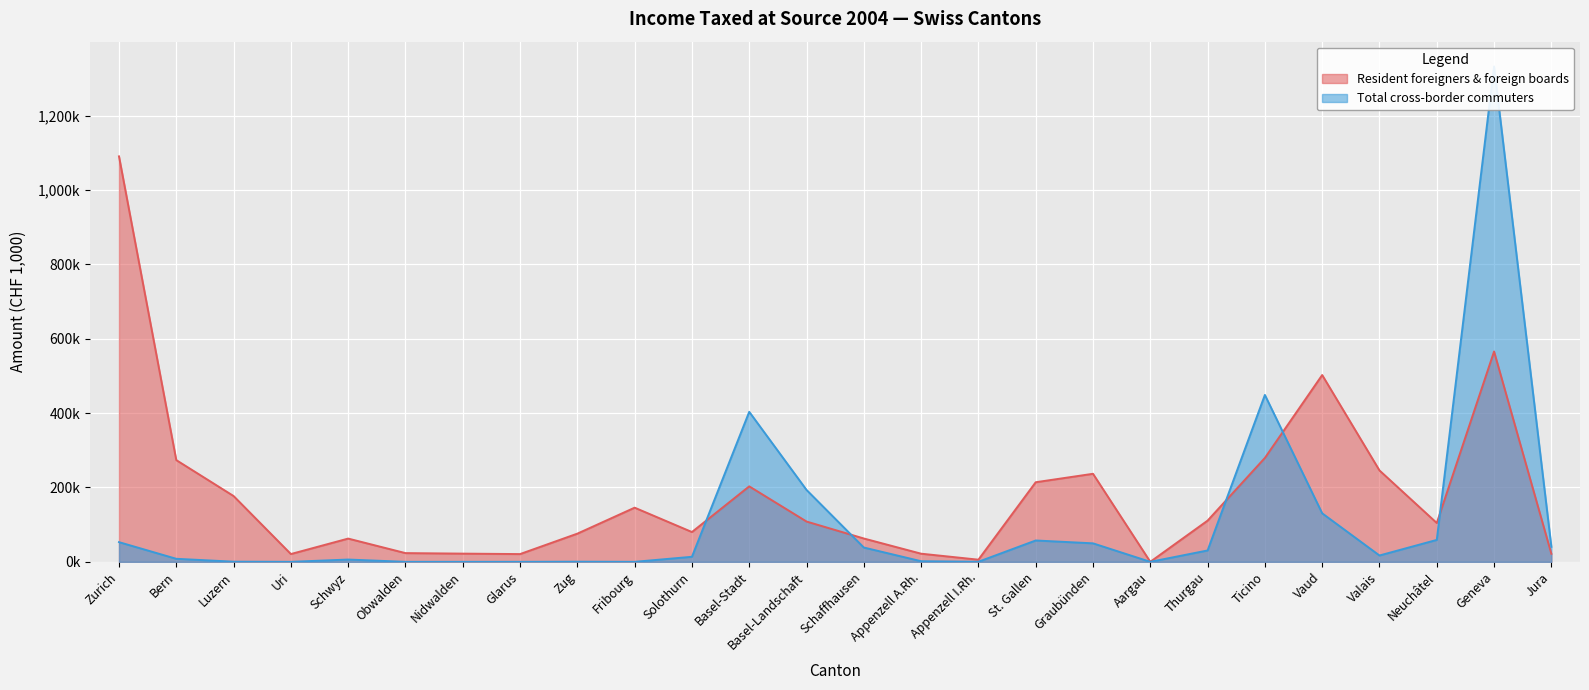

What is the label of the 3rd point from the right?

Neuchâtel